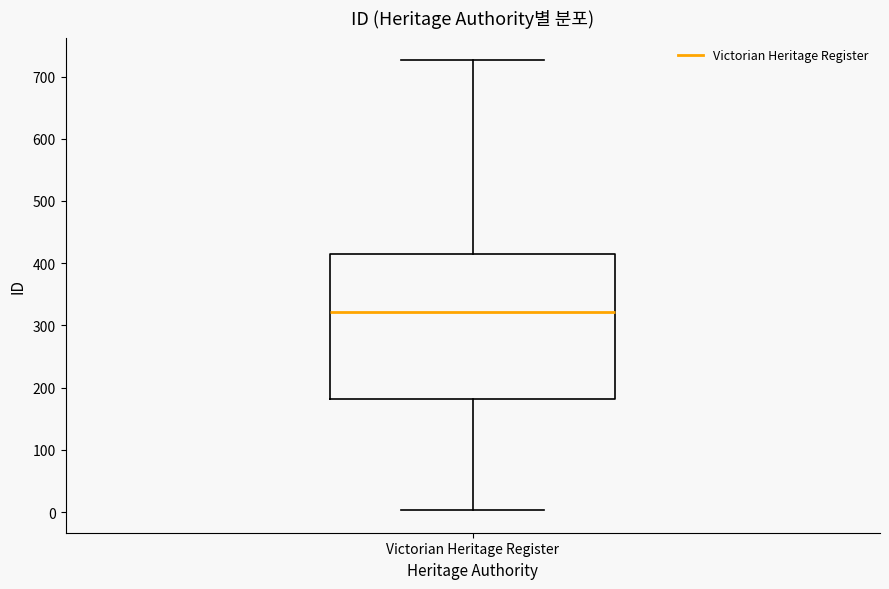

Where does the lower whisker of the box for Victorian Heritage Register end on the y-axis? The values are not printed on the chart, so give them approximately, as read against the axis.

0